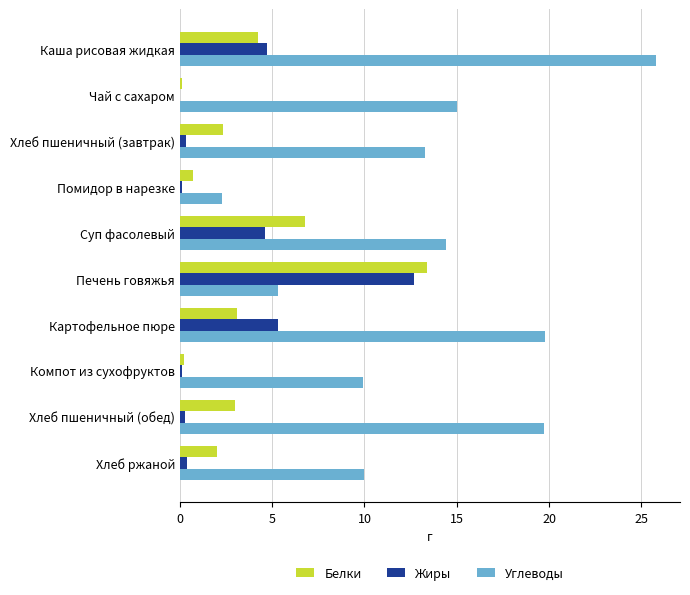

The value of Жиры at Печень говяжья is 12.7. True or false?

True